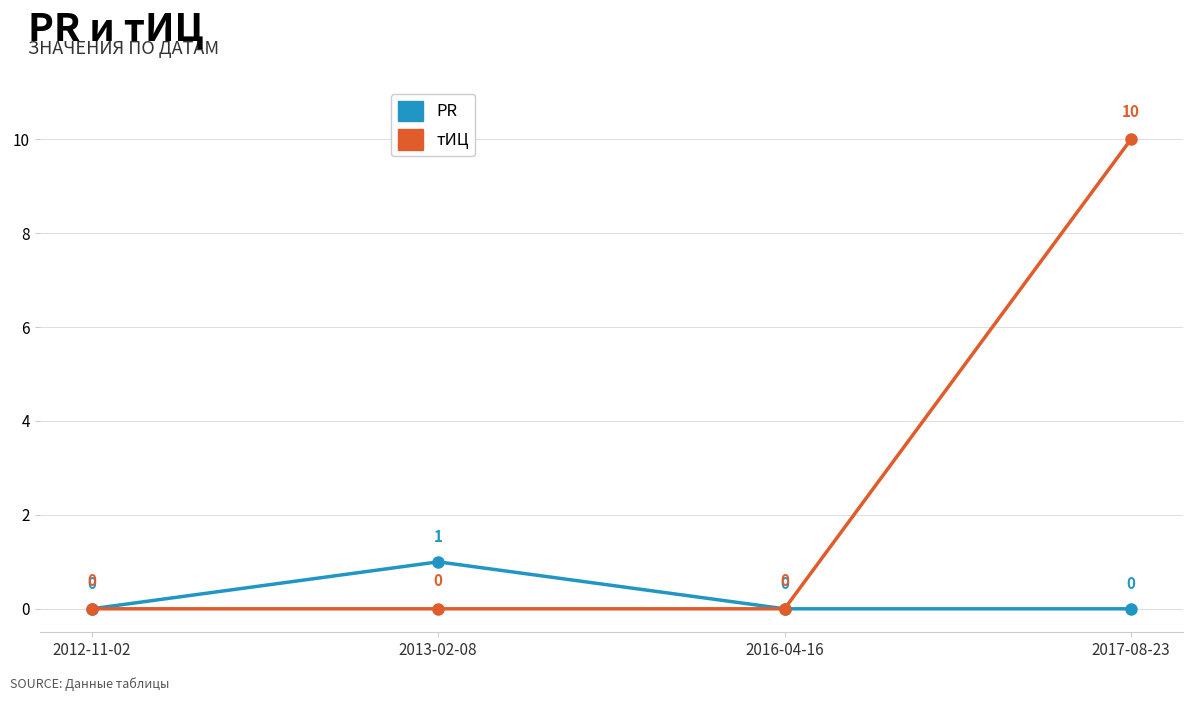

Reading left to right, what are all the values shown in this chart?

PR: 2012-11-02=0	2013-02-08=1	2016-04-16=0	2017-08-23=0
тИЦ: 2012-11-02=0	2013-02-08=0	2016-04-16=0	2017-08-23=10